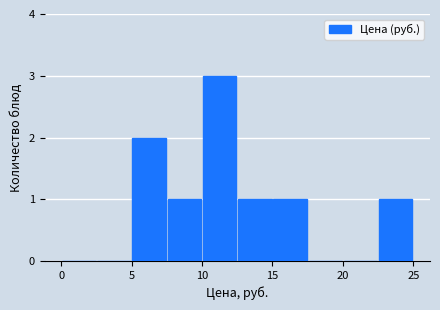

Over which range of the x-axis is the bar tallest?

10.0 to 12.5